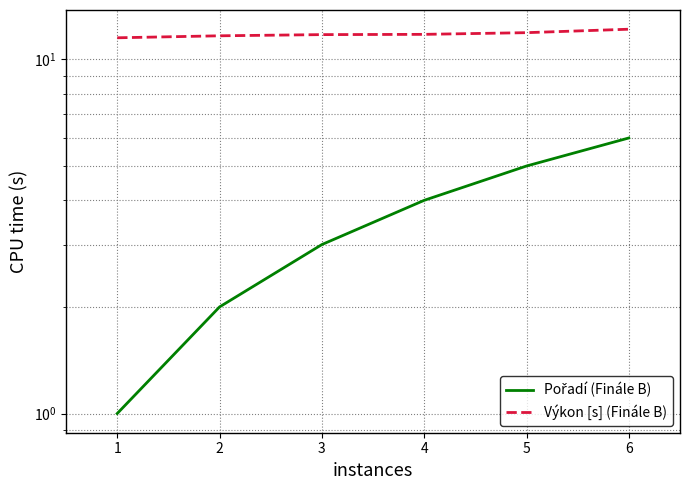

What are all the series names shown in the legend?

Pořadí (Finále B), Výkon [s] (Finále B)